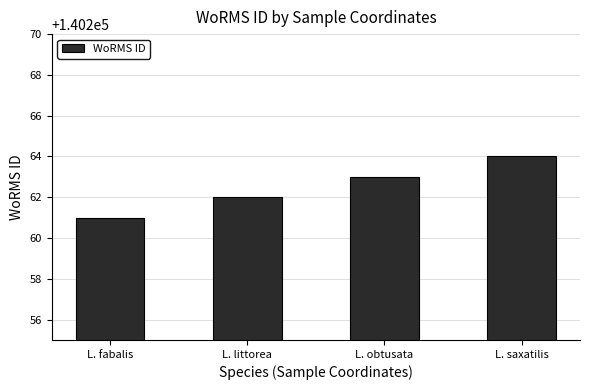

What is the difference between the second highest and second lowest values?

1